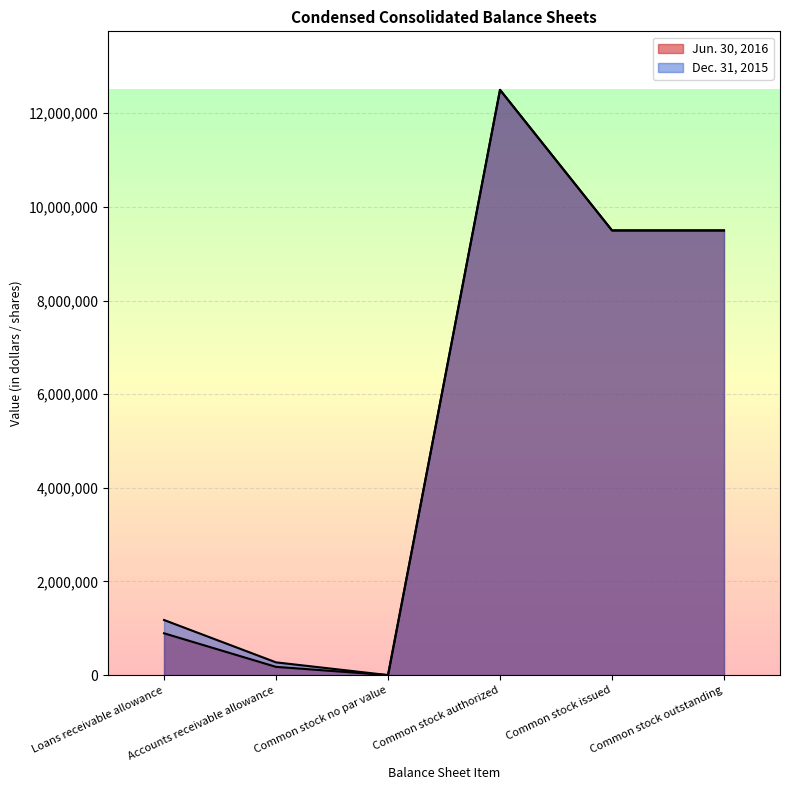

What is the highest value of the Jun. 30, 2016 series?

12500000